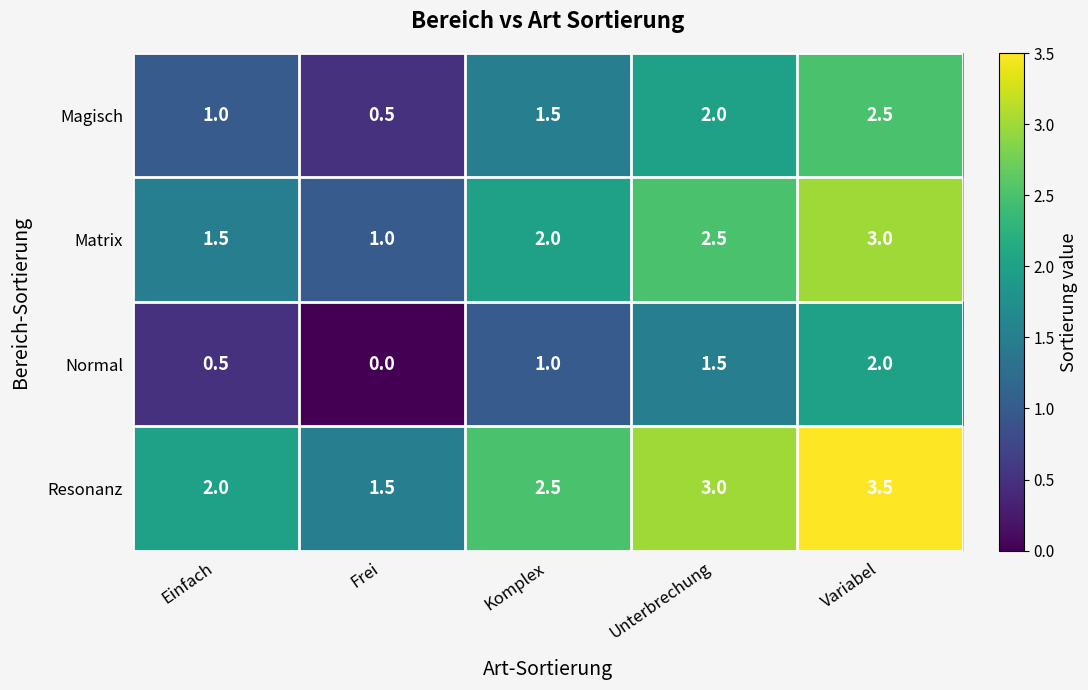

What is the total value across all series at Variabel?

11.0